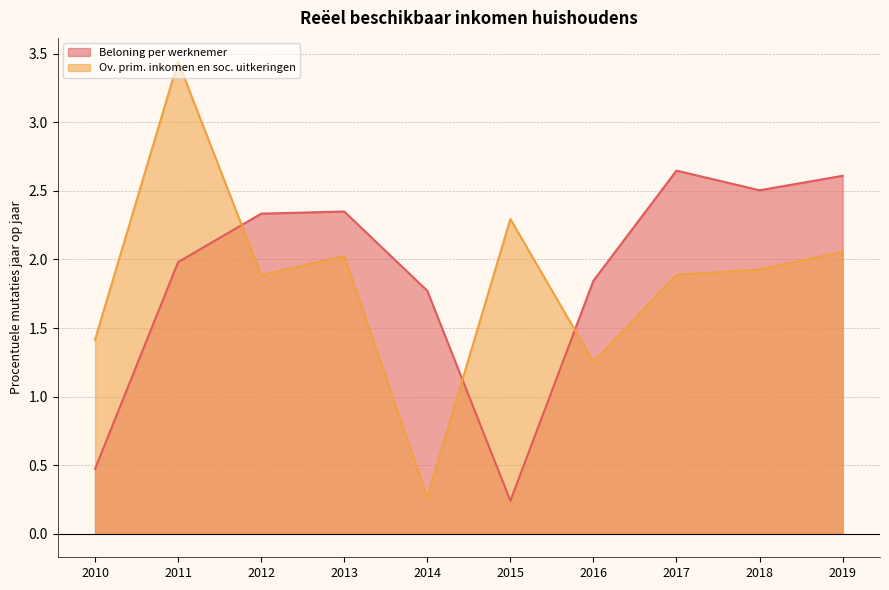

What is the difference between the second highest and second lowest values in the Ov. prim. inkomen en soc. uitkeringen series?

1.0